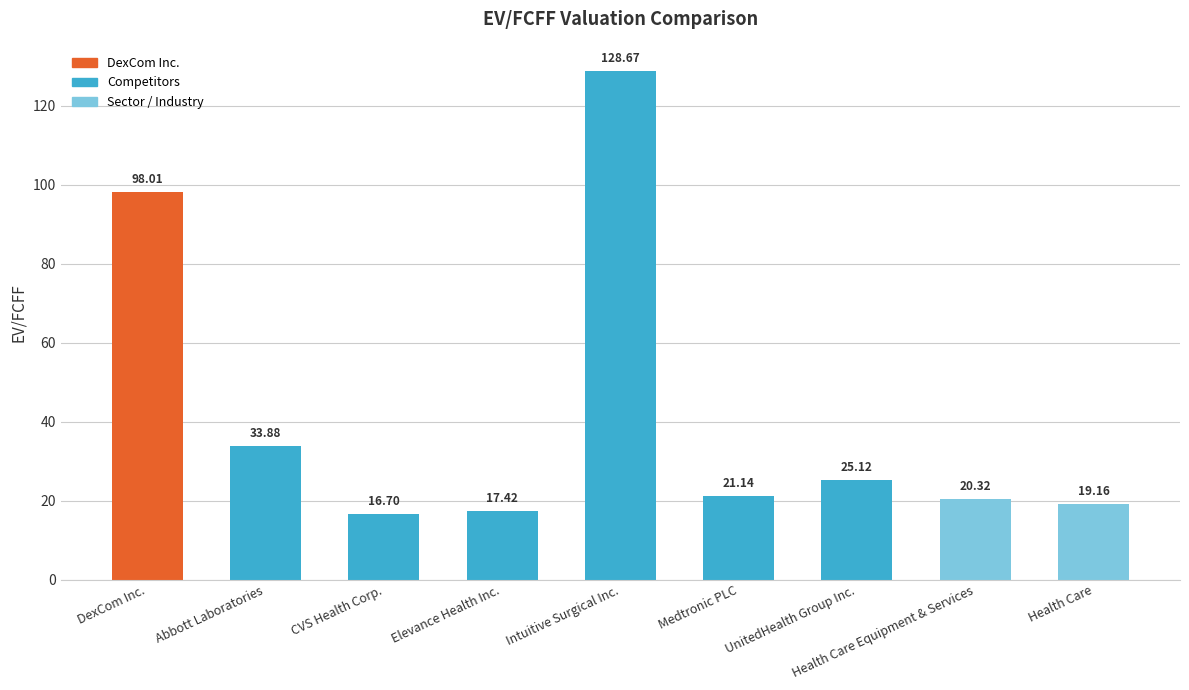

Does the chart contain any negative values?

No